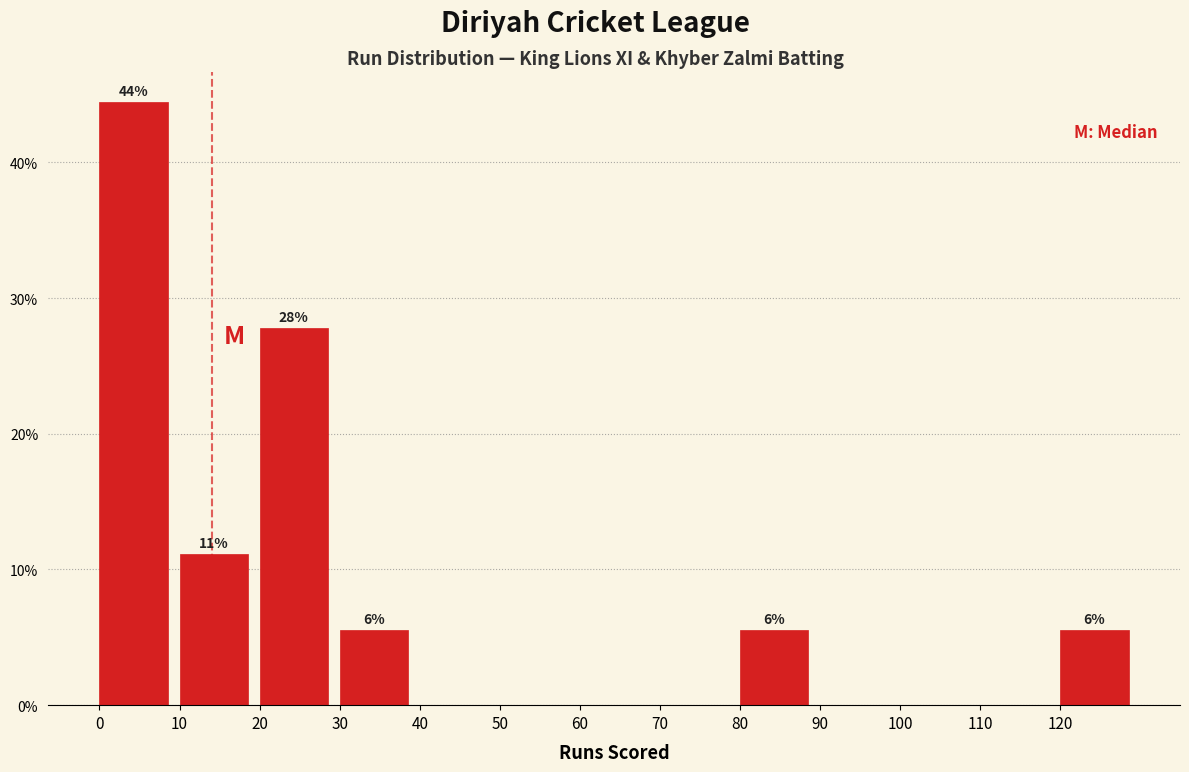

Which range on the x-axis has the tallest bar?

0 to 10